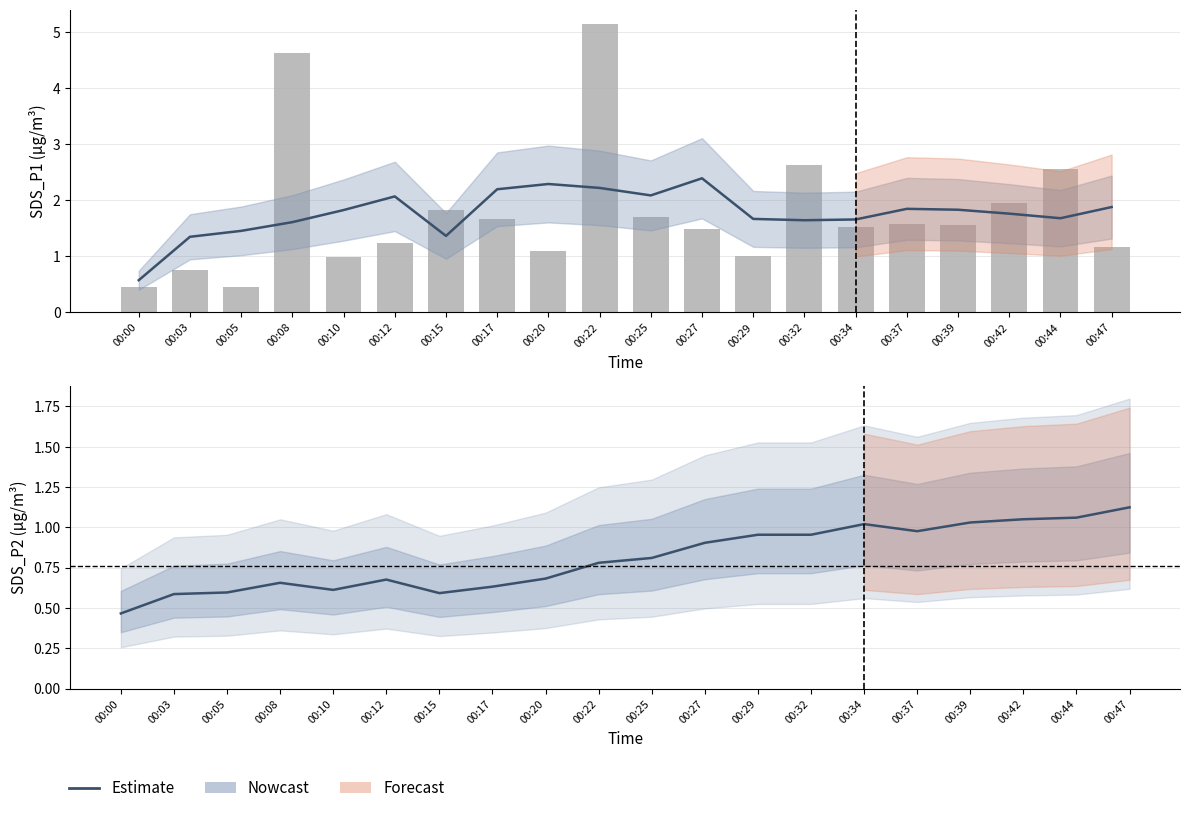

What is the sum of the Estimate values at 00:10 and 00:20?

1.3